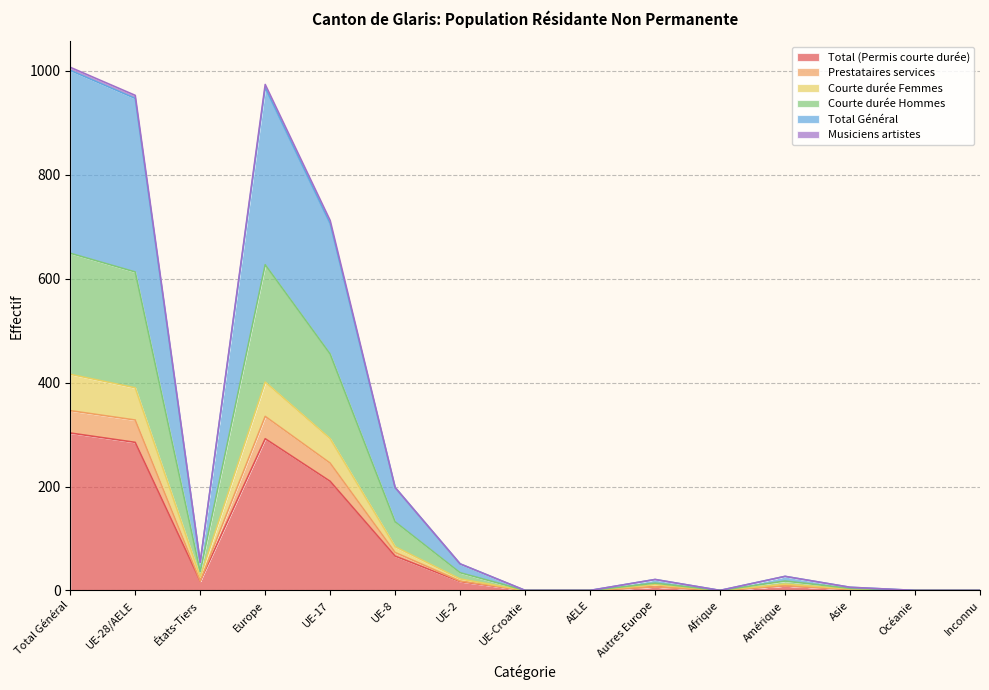

What is the greatest value displayed?

1007